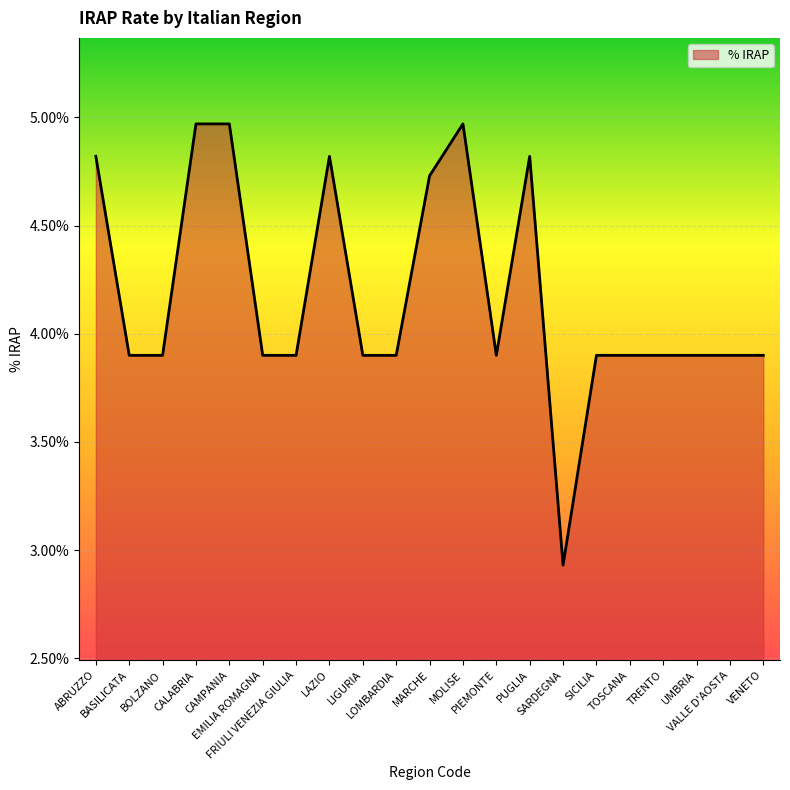

Which label corresponds to the largest value in the chart?

CALABRIA